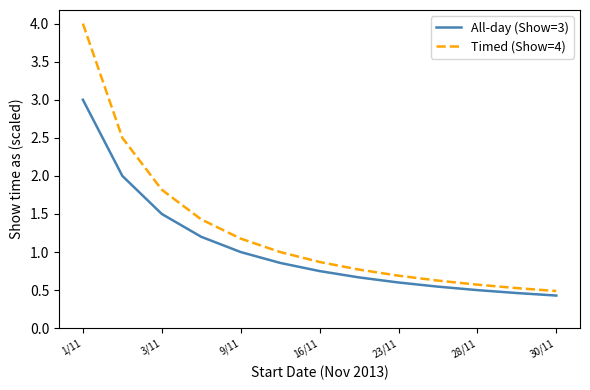

What is the average value of the All-day (Show=3) series?

1.0